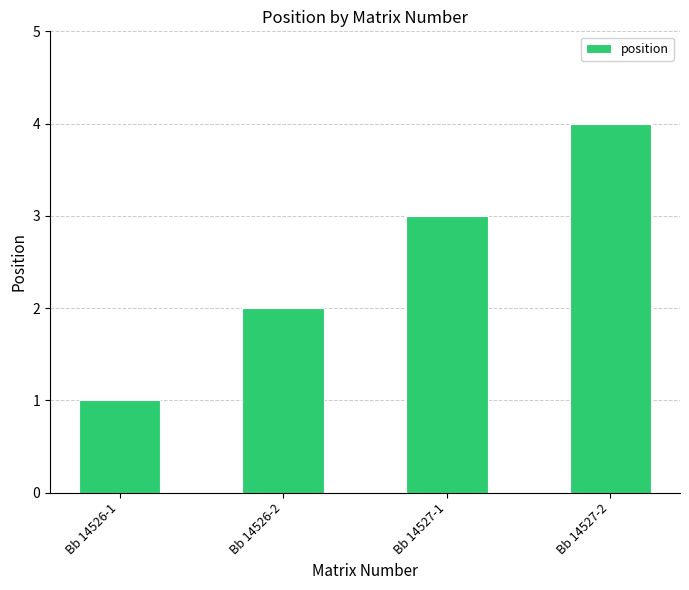

What is the sum of all values?

10